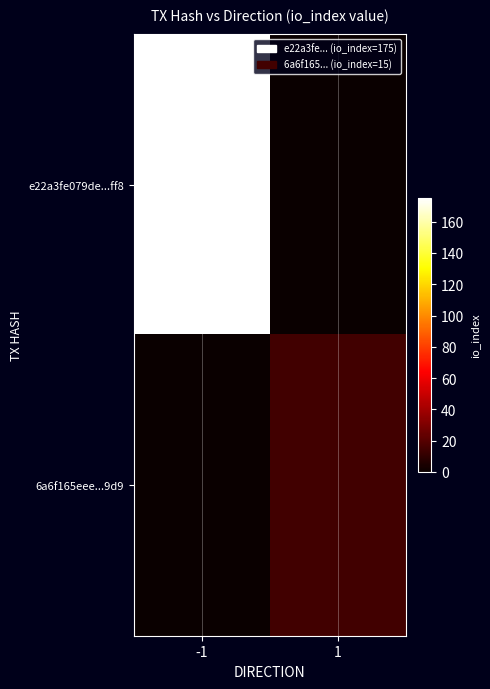

Reading left to right, transcribe all the data shown in this chart.

e22a3fe079de...ff8: -1=175	1=0
6a6f165eee...9d9: -1=0	1=15